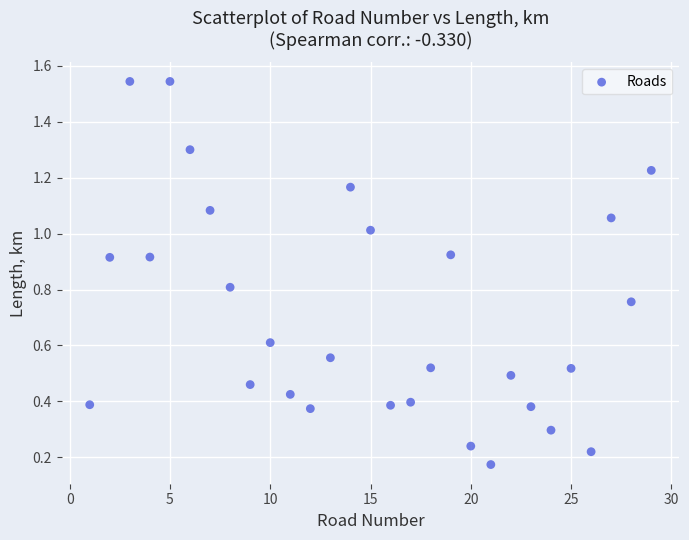

What is the range of Y values (max minus min)?

1.4